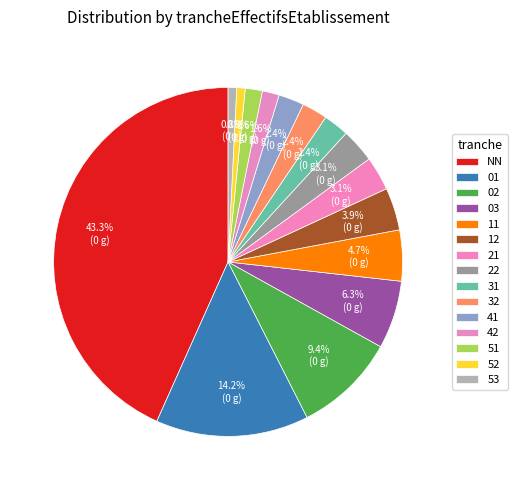

Does 01 account for over 50% of the chart?

No